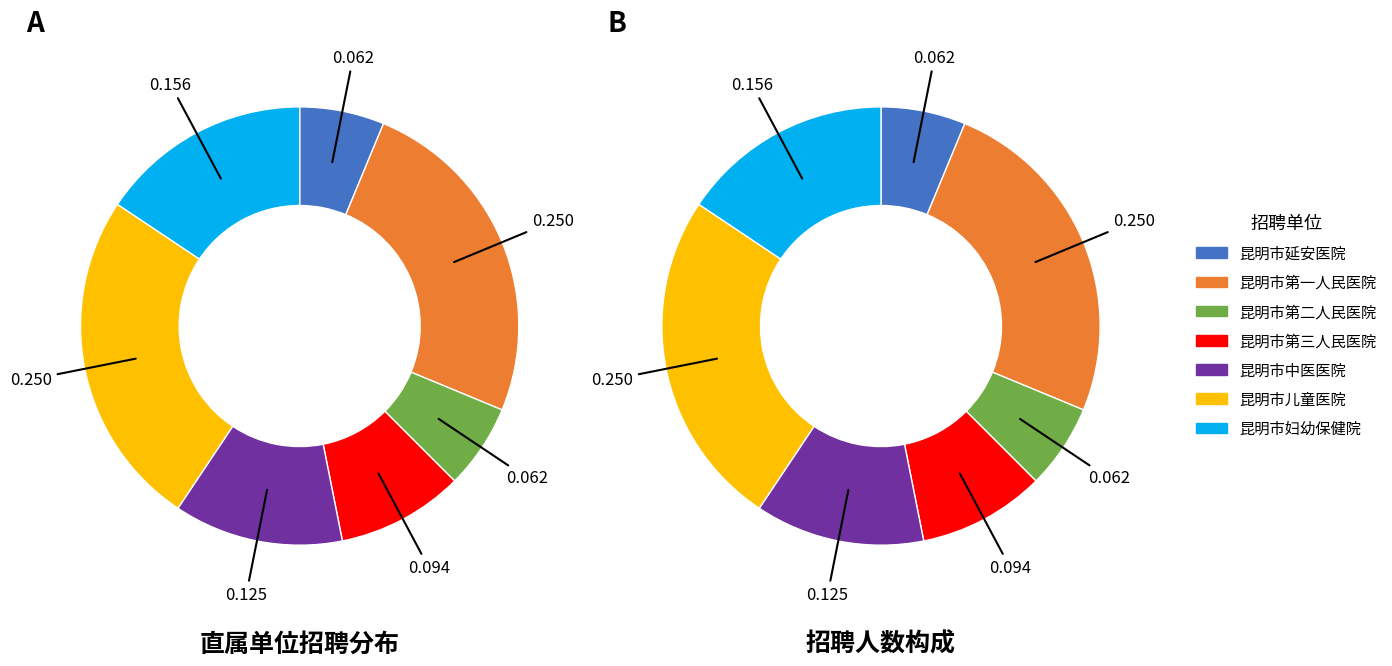

What is the smallest slice in the pie chart?

昆明市延安医院